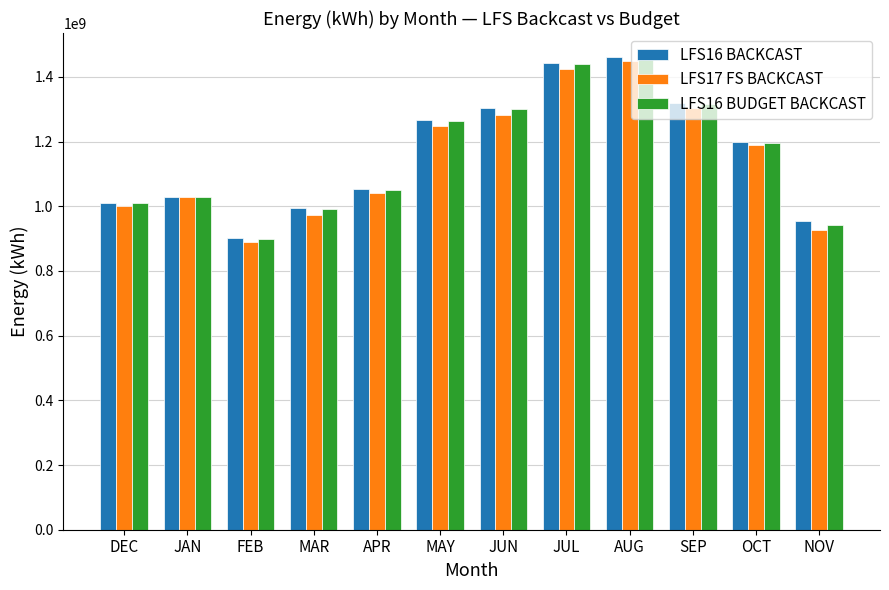

Between MAY and AUG, which series saw the biggest shift?

LFS17 FS BACKCAST